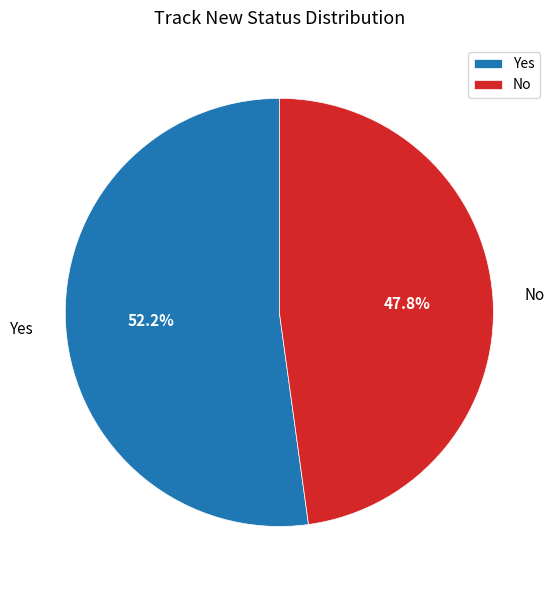

Is there a majority slice in this chart?

Yes